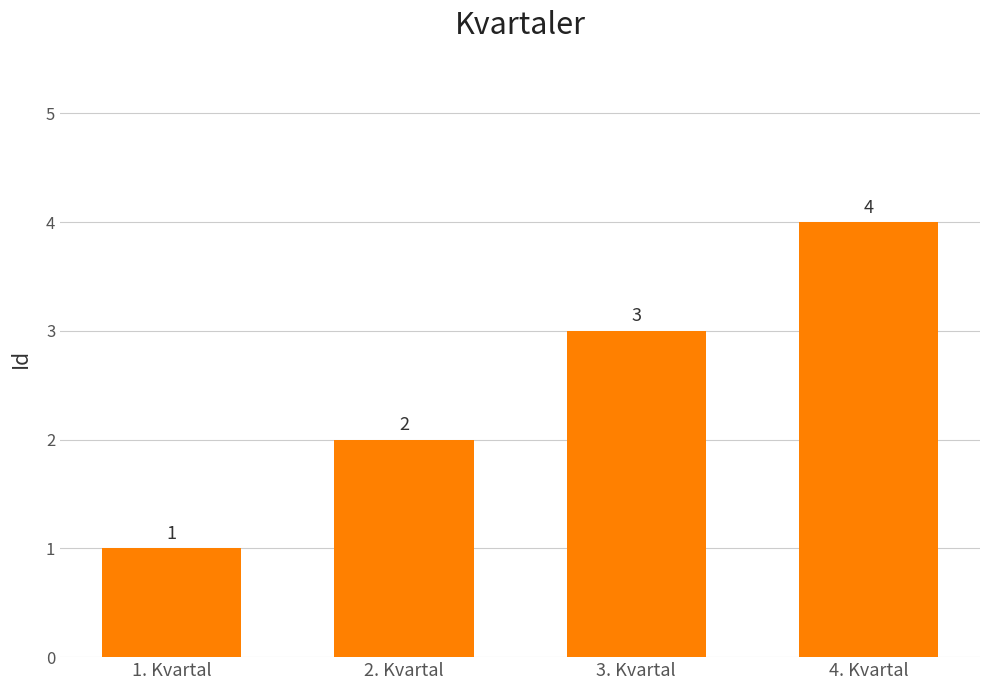

What value does the data have at 4. Kvartal?

4